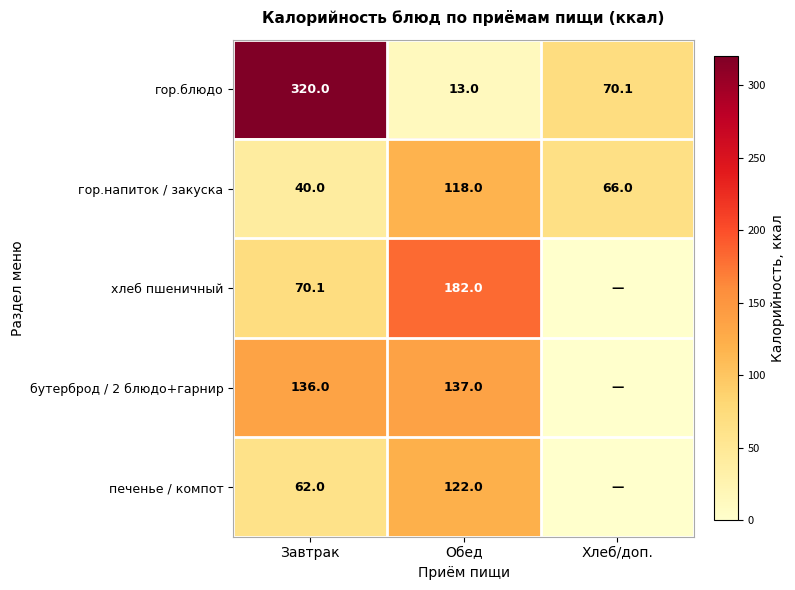

What is the total value across all series at Обед?

572.0